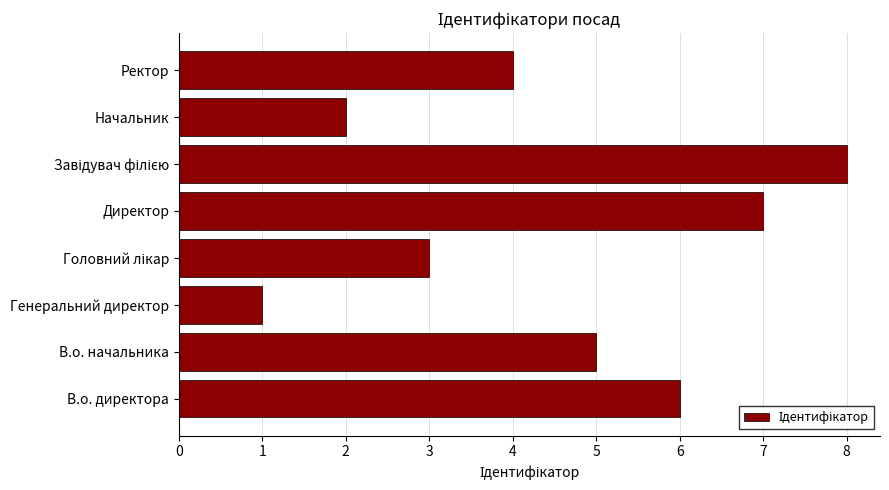

Are the bars horizontal?

Yes